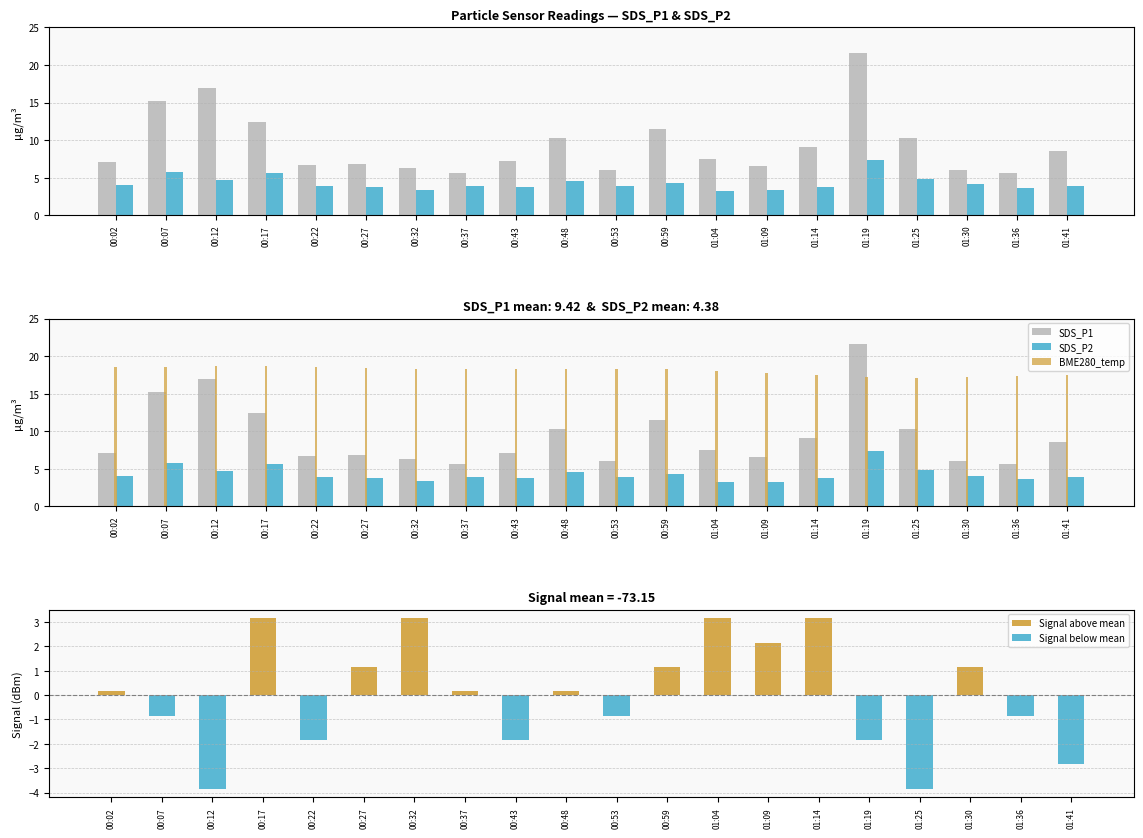

Which series has the widest spread of values?

SDS_P1